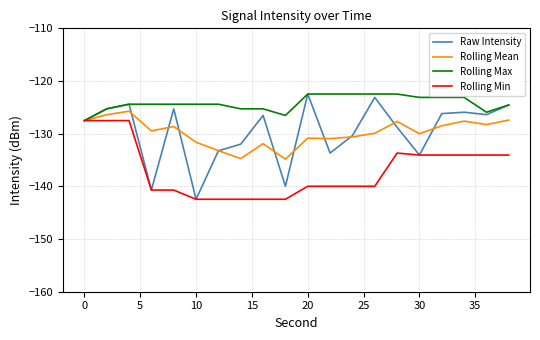

Is this an area chart (filled region under the line)?

No